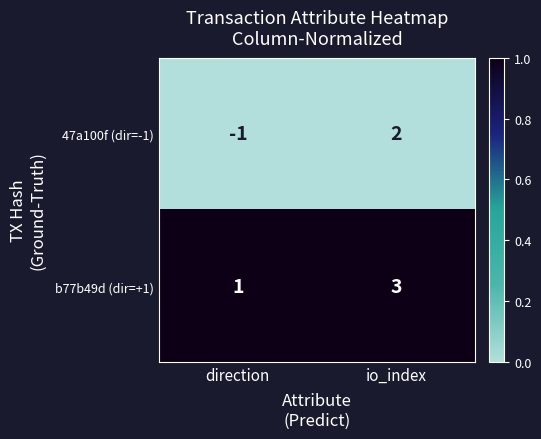

What is the difference between the maximum and minimum values in the 47a100f (dir=-1) series?

3